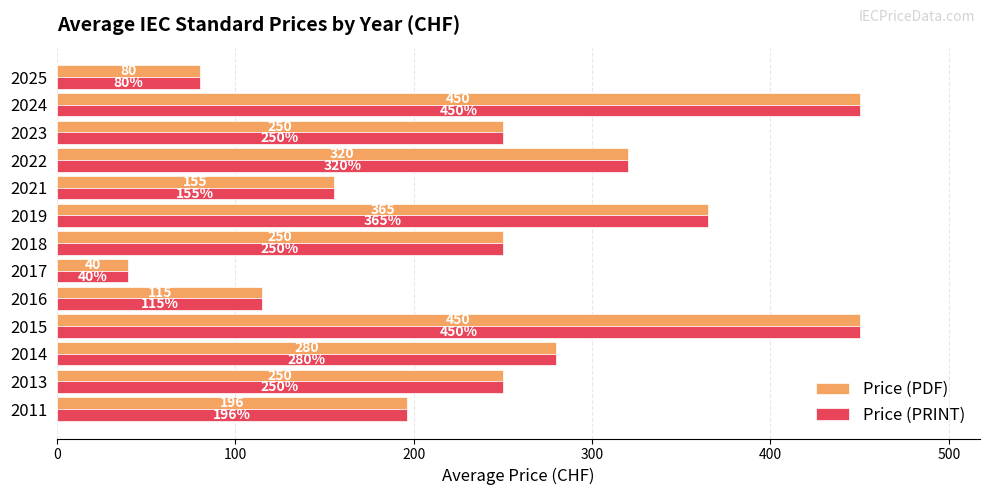

Is it true that Price (PDF) equals 450 at 2015?

True